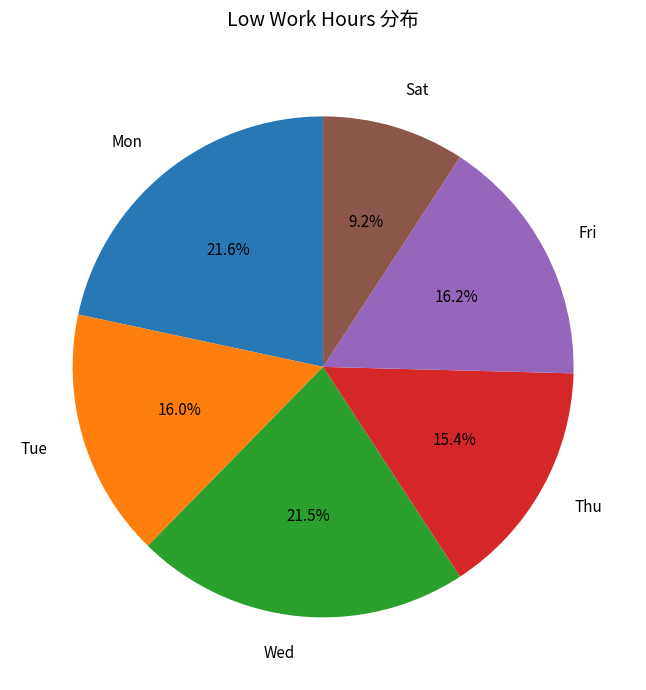

How many segments does this pie chart have?

6